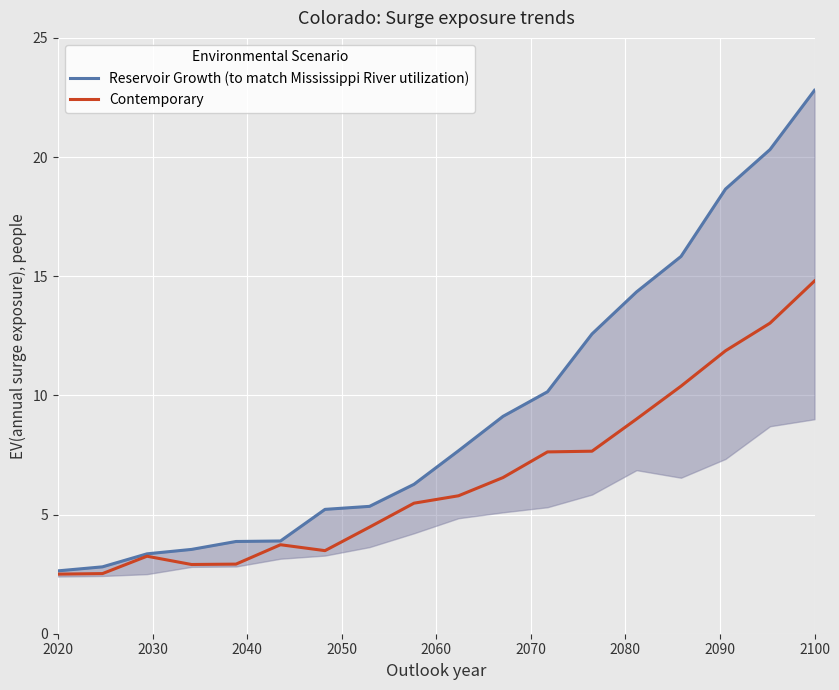

What is the value of the Reservoir Growth (to match Mississippi River utilization) point at the 18th from the left?

22.8